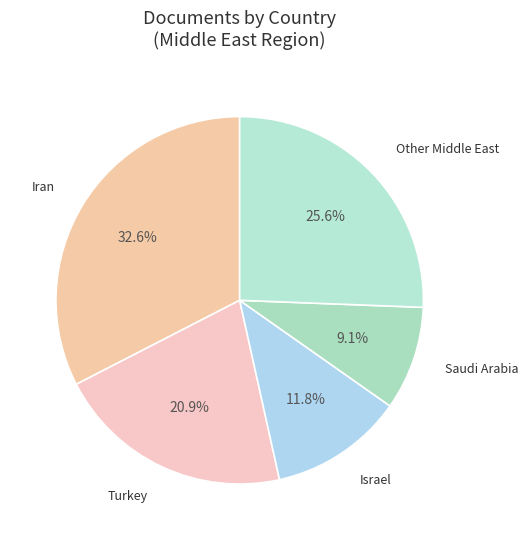

Count the number of slices in the pie.

5